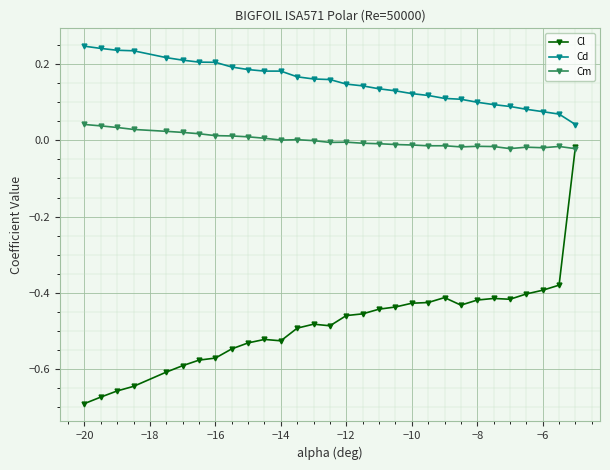

Rank the series by their average value, from highest to lowest.

Cd, Cm, Cl